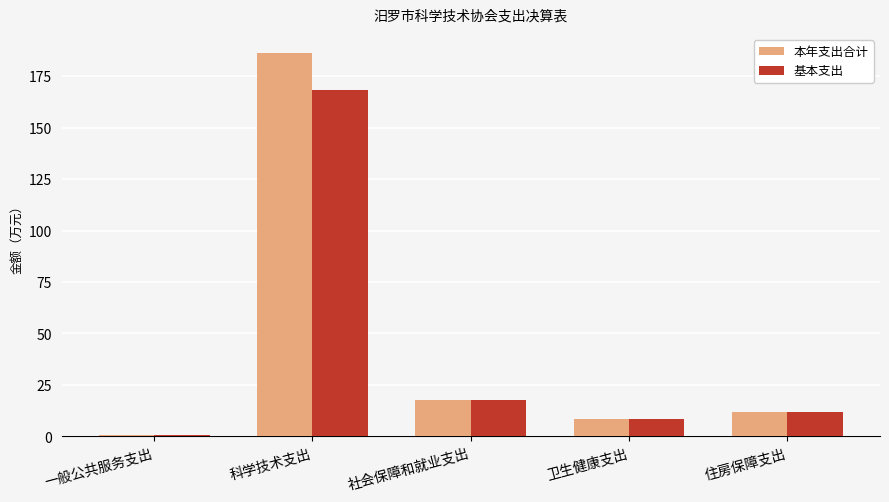

Are the bars grouped side by side (vs. stacked)?

Yes